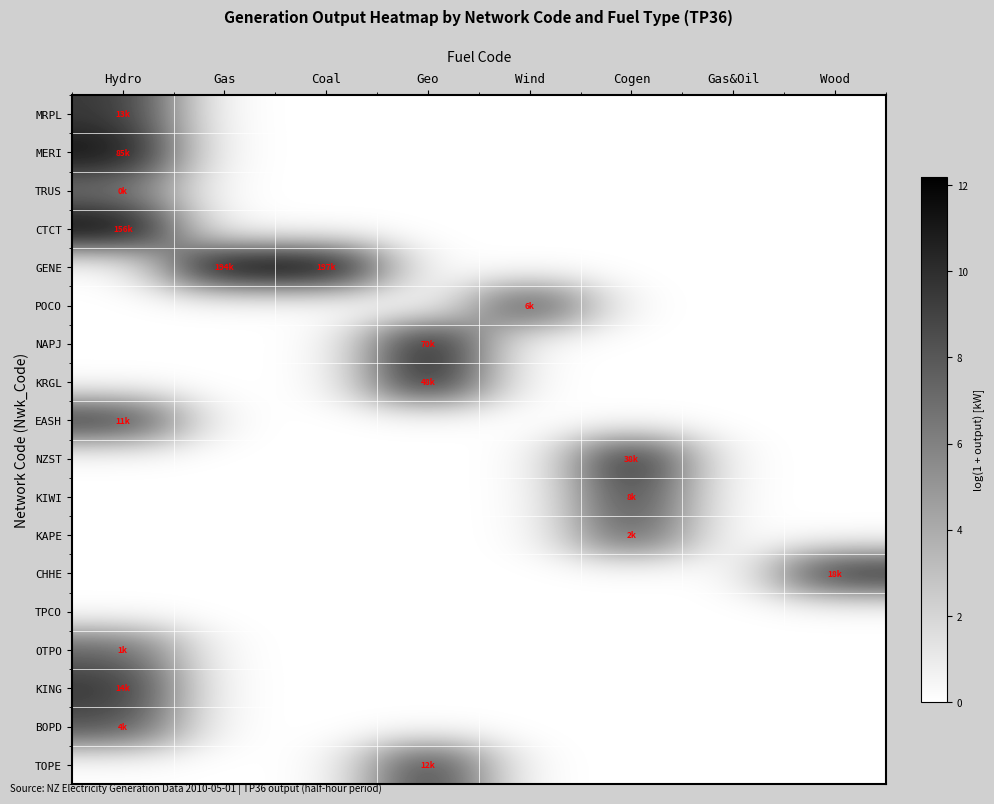

Reading left to right, extract all data points from this chart.

MRPL: Hydro=9.5	Gas=0.0	Coal=0.0	Geo=0.0	Wind=0.0	Cogen=0.0	Gas&Oil=0.0	Wood=0.0
MERI: Hydro=11.4	Gas=0.0	Coal=0.0	Geo=0.0	Wind=0.0	Cogen=0.0	Gas&Oil=0.0	Wood=0.0
TRUS: Hydro=6.8	Gas=0.0	Coal=0.0	Geo=0.0	Wind=0.0	Cogen=0.0	Gas&Oil=0.0	Wood=0.0
CTCT: Hydro=12.0	Gas=0.0	Coal=0.0	Geo=0.0	Wind=0.0	Cogen=0.0	Gas&Oil=0.0	Wood=0.0
GENE: Hydro=0.0	Gas=12.2	Coal=12.2	Geo=0.0	Wind=0.0	Cogen=0.0	Gas&Oil=0.0	Wood=0.0
POCO: Hydro=0.0	Gas=0.0	Coal=0.0	Geo=0.0	Wind=8.8	Cogen=0.0	Gas&Oil=0.0	Wood=0.0
NAPJ: Hydro=0.0	Gas=0.0	Coal=0.0	Geo=11.2	Wind=0.0	Cogen=0.0	Gas&Oil=0.0	Wood=0.0
KRGL: Hydro=0.0	Gas=0.0	Coal=0.0	Geo=10.8	Wind=0.0	Cogen=0.0	Gas&Oil=0.0	Wood=0.0
EASH: Hydro=9.3	Gas=0.0	Coal=0.0	Geo=0.0	Wind=0.0	Cogen=0.0	Gas&Oil=0.0	Wood=0.0
NZST: Hydro=0.0	Gas=0.0	Coal=0.0	Geo=0.0	Wind=0.0	Cogen=10.6	Gas&Oil=0.0	Wood=0.0
KIWI: Hydro=0.0	Gas=0.0	Coal=0.0	Geo=0.0	Wind=0.0	Cogen=9.1	Gas&Oil=0.0	Wood=0.0
KAPE: Hydro=0.0	Gas=0.0	Coal=0.0	Geo=0.0	Wind=0.0	Cogen=7.9	Gas&Oil=0.0	Wood=0.0
CHHE: Hydro=0.0	Gas=0.0	Coal=0.0	Geo=0.0	Wind=0.0	Cogen=0.0	Gas&Oil=0.0	Wood=9.8
TPCO: Hydro=0.0	Gas=0.0	Coal=0.0	Geo=0.0	Wind=0.0	Cogen=0.0	Gas&Oil=0.0	Wood=0.0
OTPO: Hydro=7.5	Gas=0.0	Coal=0.0	Geo=0.0	Wind=0.0	Cogen=0.0	Gas&Oil=0.0	Wood=0.0
KING: Hydro=9.6	Gas=0.0	Coal=0.0	Geo=0.0	Wind=0.0	Cogen=0.0	Gas&Oil=0.0	Wood=0.0
BOPD: Hydro=8.4	Gas=0.0	Coal=0.0	Geo=0.0	Wind=0.0	Cogen=0.0	Gas&Oil=0.0	Wood=0.0
TOPE: Hydro=0.0	Gas=0.0	Coal=0.0	Geo=9.4	Wind=0.0	Cogen=0.0	Gas&Oil=0.0	Wood=0.0